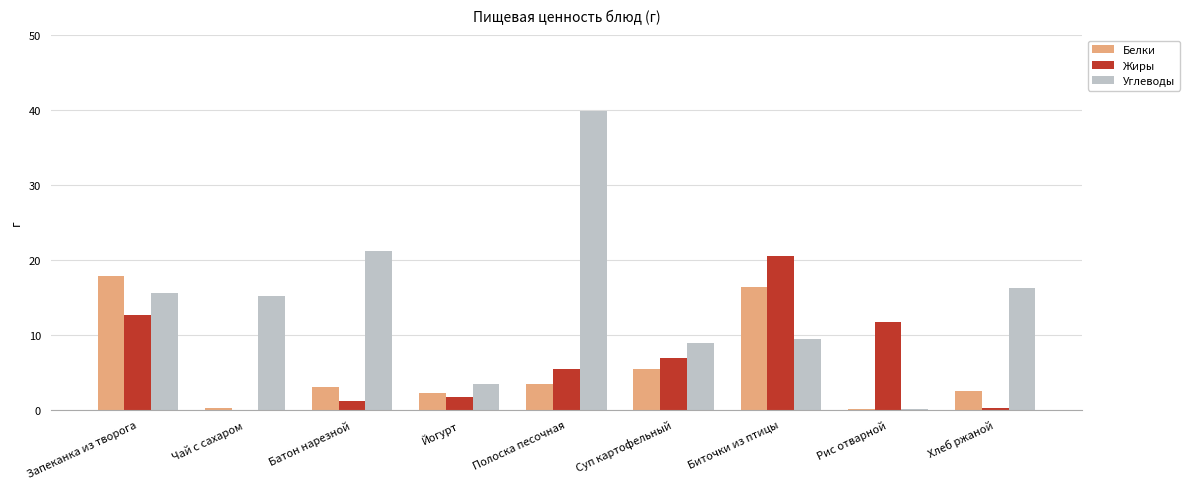

What is the greatest value displayed?

39.9